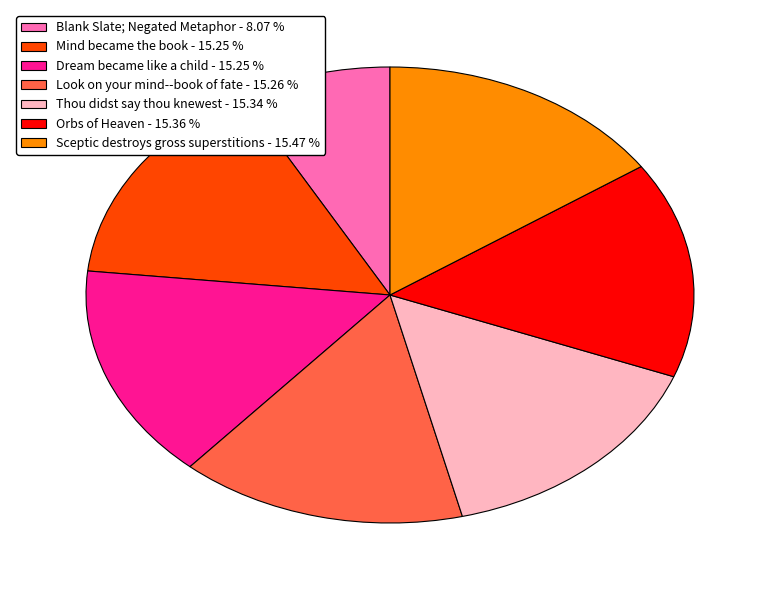

The Mind became the book slice represents 15% of the pie. True or false?

True